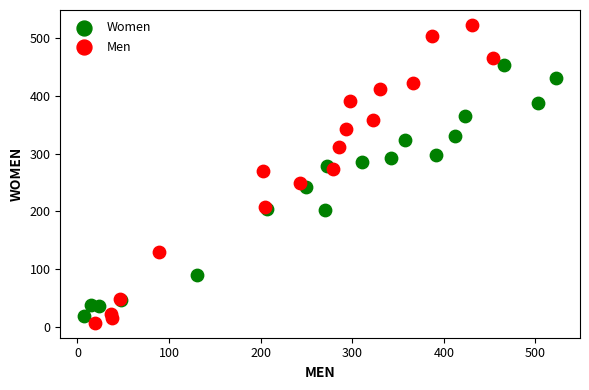

Which series has the largest Y range (max minus min)?

Men